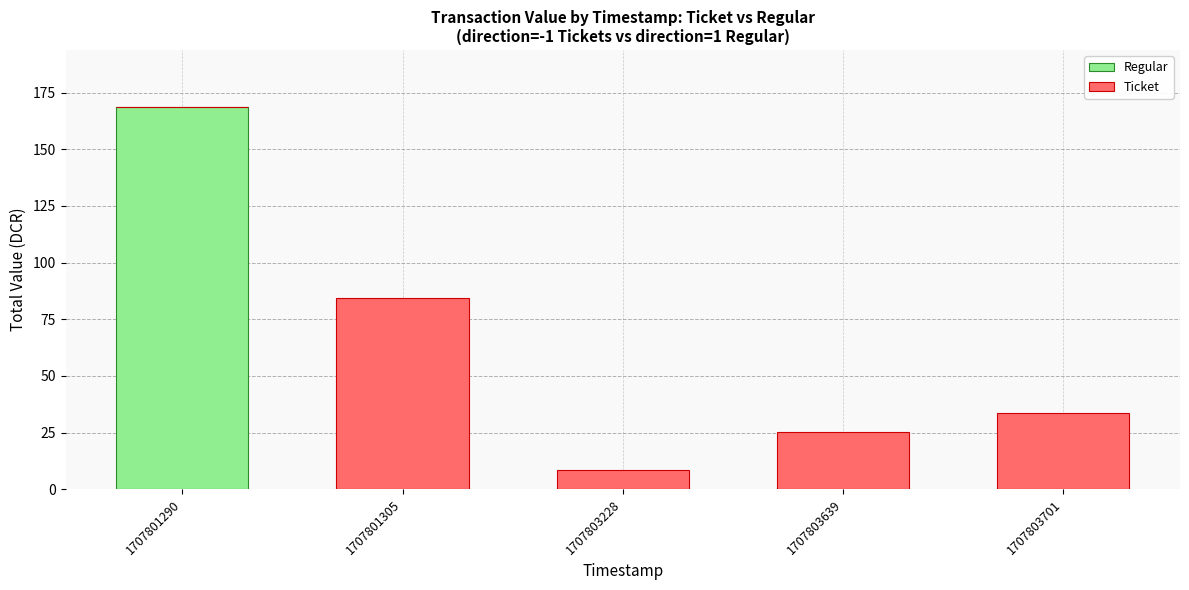

What is the sum of all Regular values?

168.5